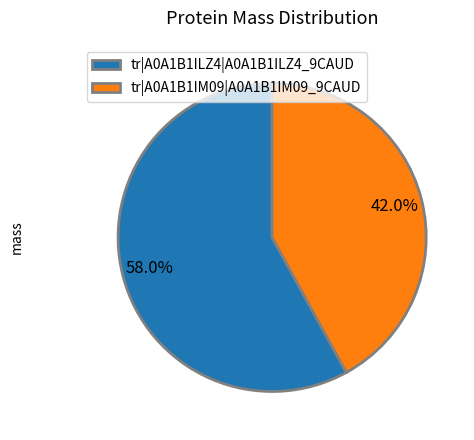

Which category has the smallest portion of the pie?

tr|A0A1B1IM09|A0A1B1IM09_9CAUD